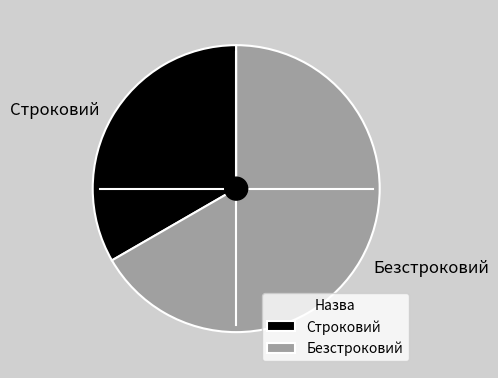

Rank the categories by value from highest to lowest.

Безстроковий, Строковий